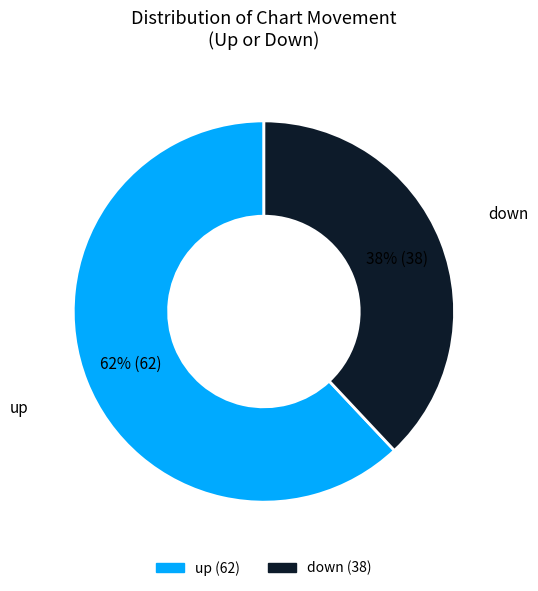

True or false: down accounts for 38% of the total.

True